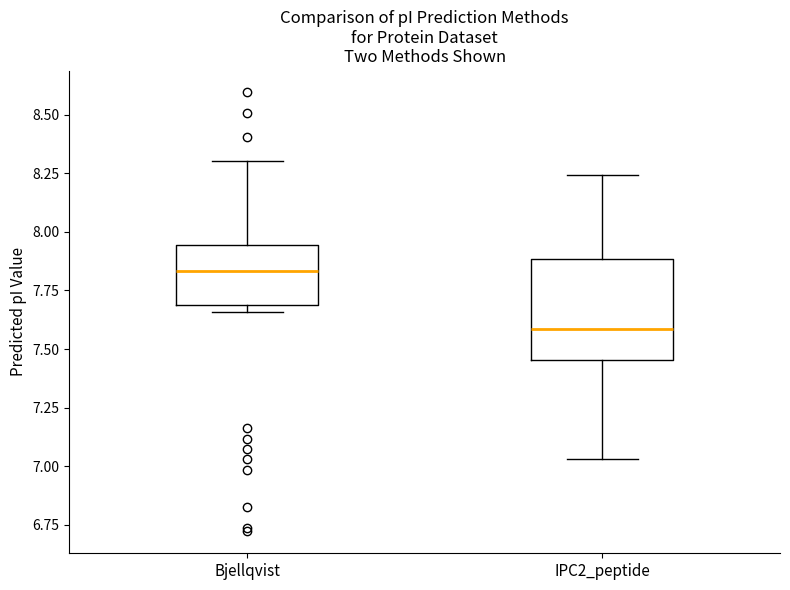

Reading left to right, read every box against the y-axis: the position of its median line, the range the box covers, and the ends of its whiskers. The values are not printed on the chart, so give them approximately, as read against the axis.

Bjellqvist: median 7.85, box 7.70 to 7.95, whiskers 7.65 to 8.30
IPC2_peptide: median 7.60, box 7.45 to 7.90, whiskers 7.05 to 8.25